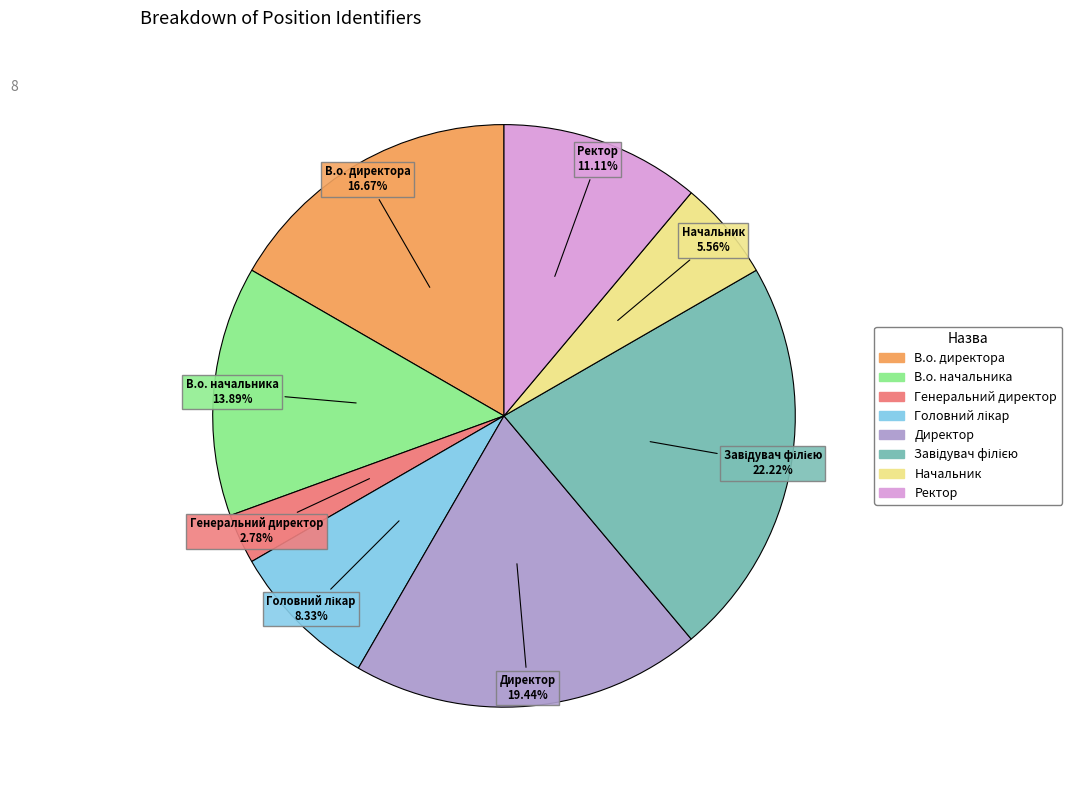

To the nearest percent, what percentage of the pie is В.о. начальника?

14%